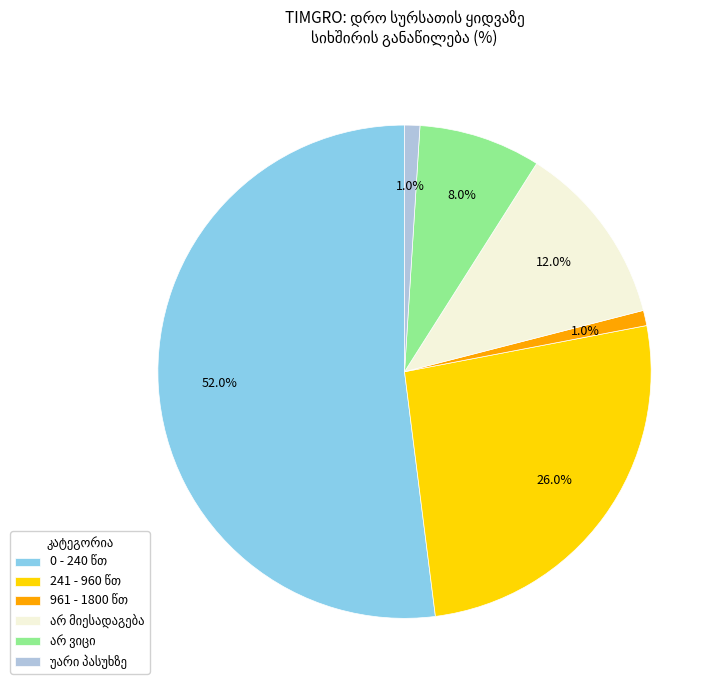

Is there any slice that represents more than half of the pie?

Yes